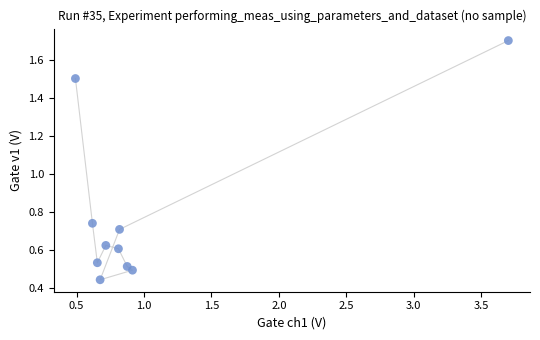

What is the average Y value?

0.8